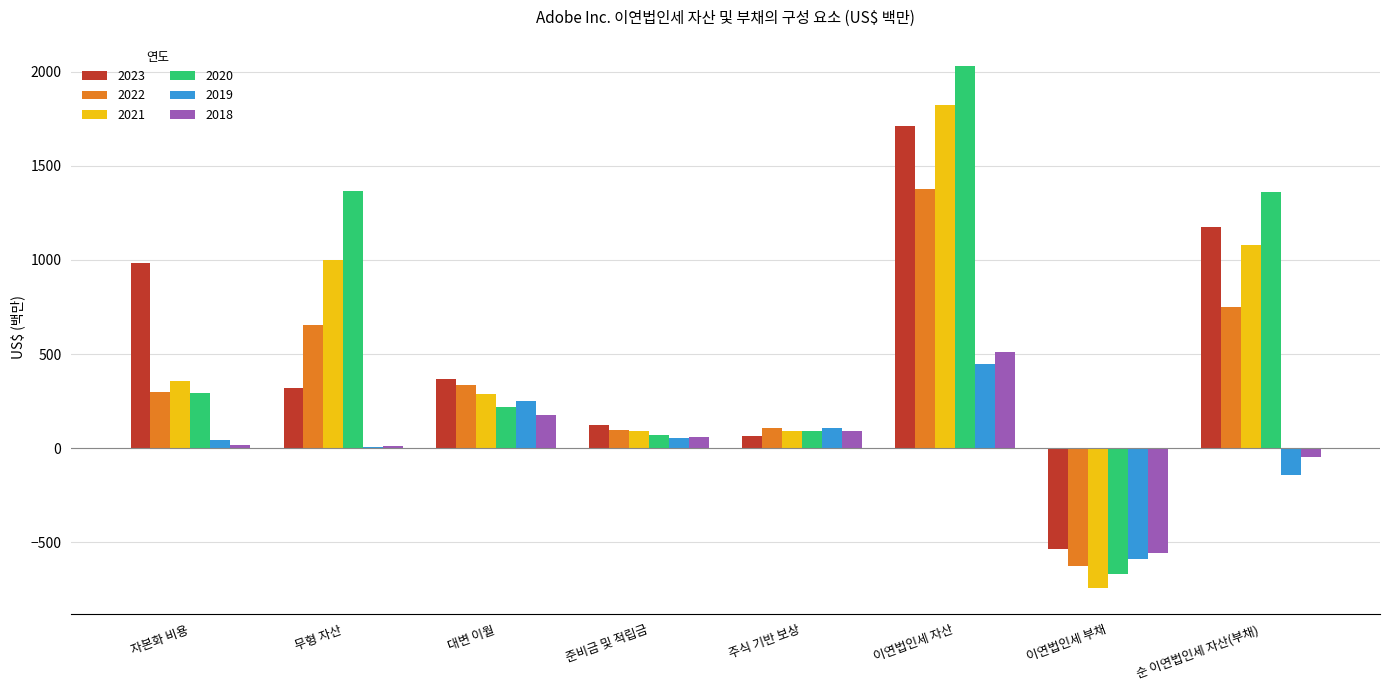

Which category has the highest value in the 2019 series?

이연법인세 자산